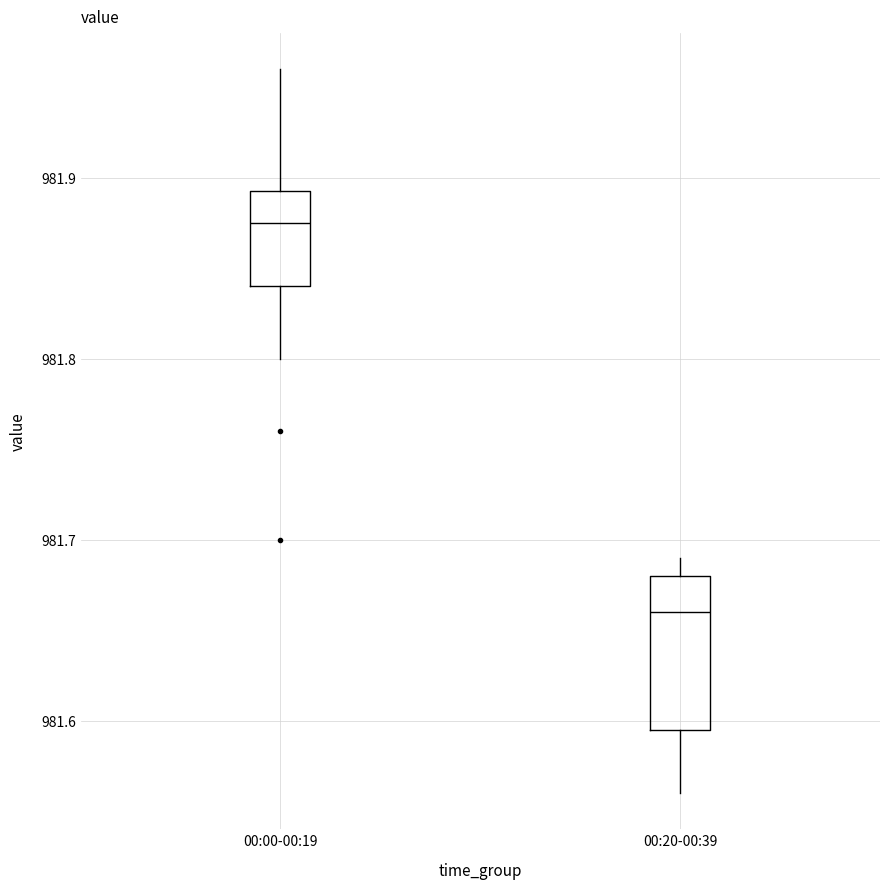

Which box is the tallest, from its lower edge to its upper edge?

00:20-00:39